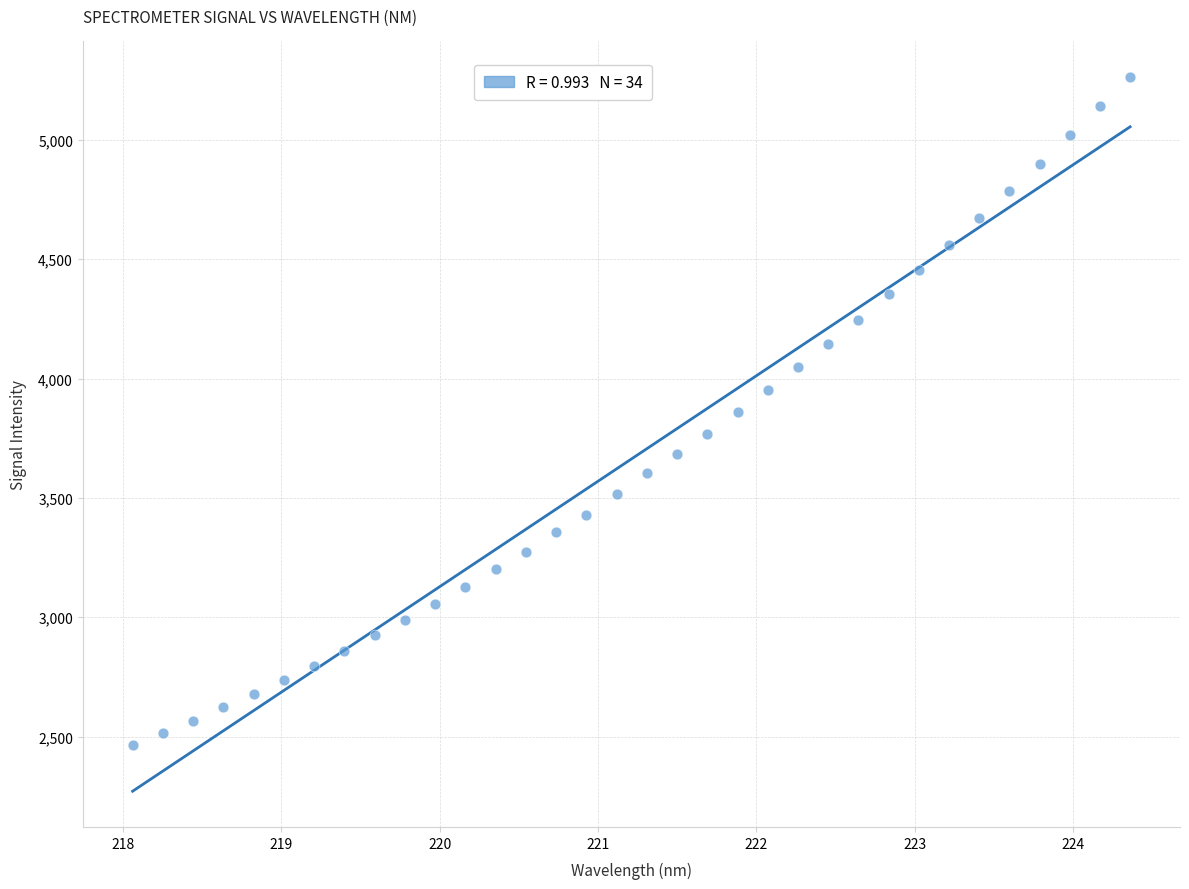

What is the range of Y values (max minus min)?

2799.0